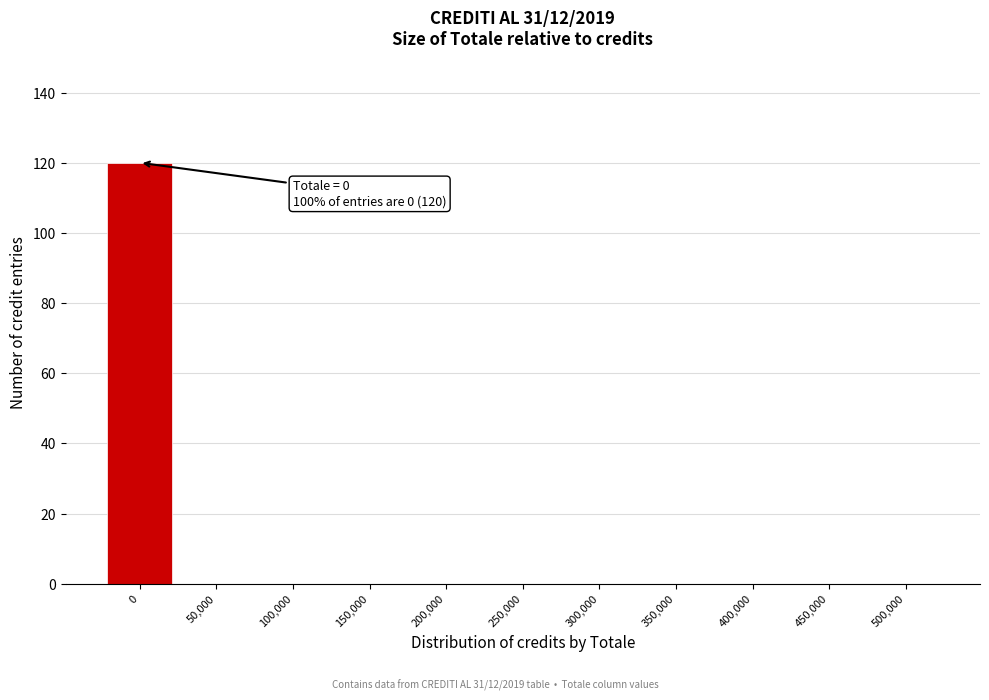

Reading left to right, transcribe all the data shown in this chart.

0=120	50,000=0	100,000=0	150,000=0	200,000=0	250,000=0	300,000=0	350,000=0	400,000=0	450,000=0	500,000=0